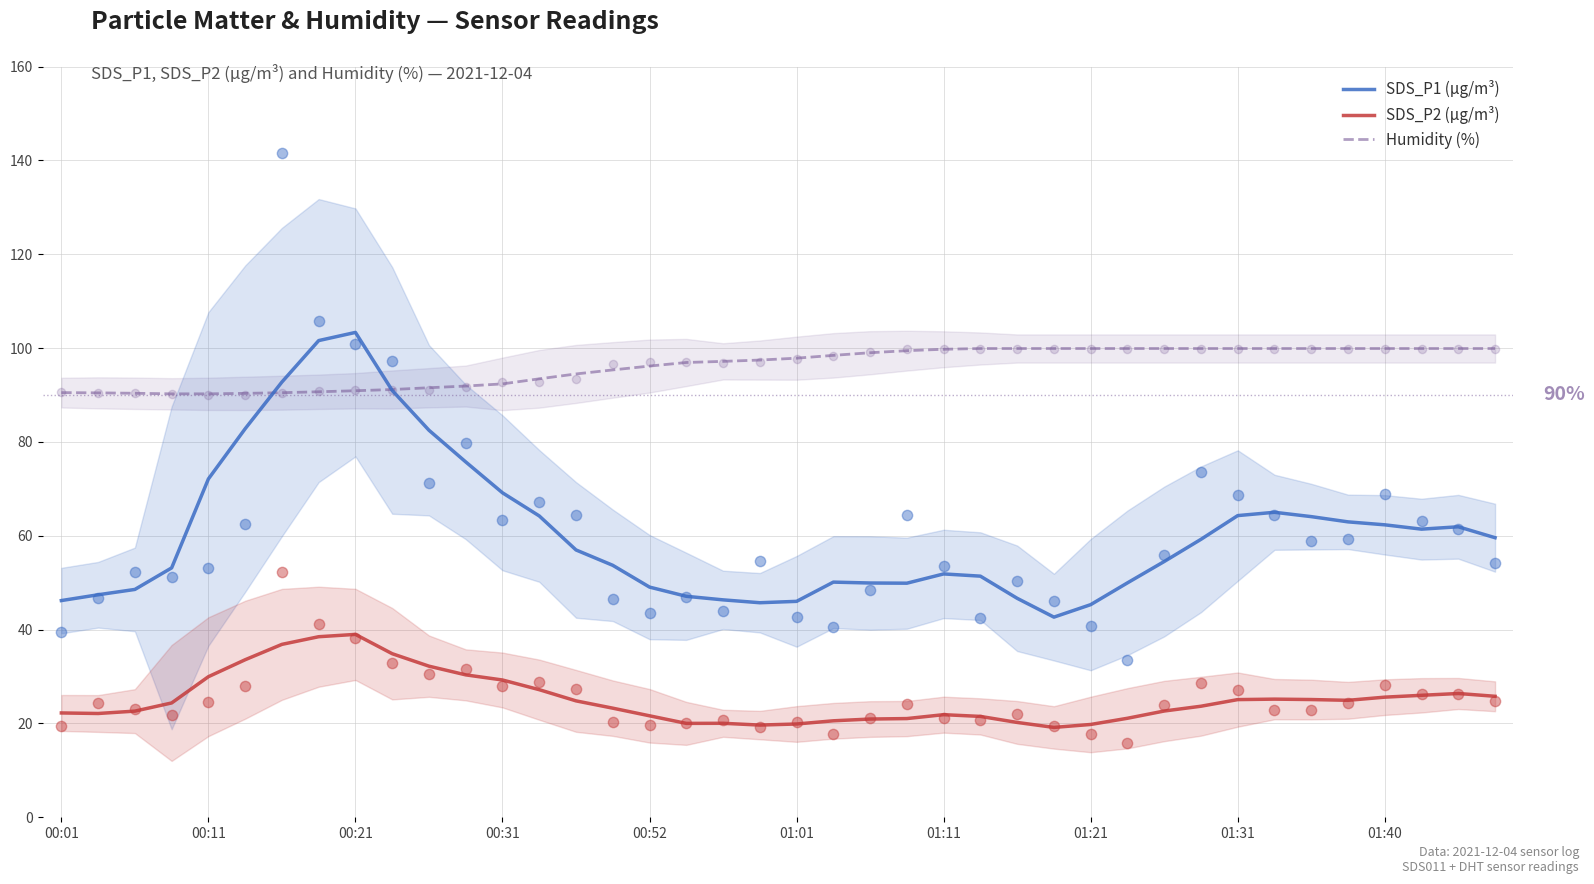

Which series has the largest Y range (max minus min)?

SDS_P1 (µg/m³)